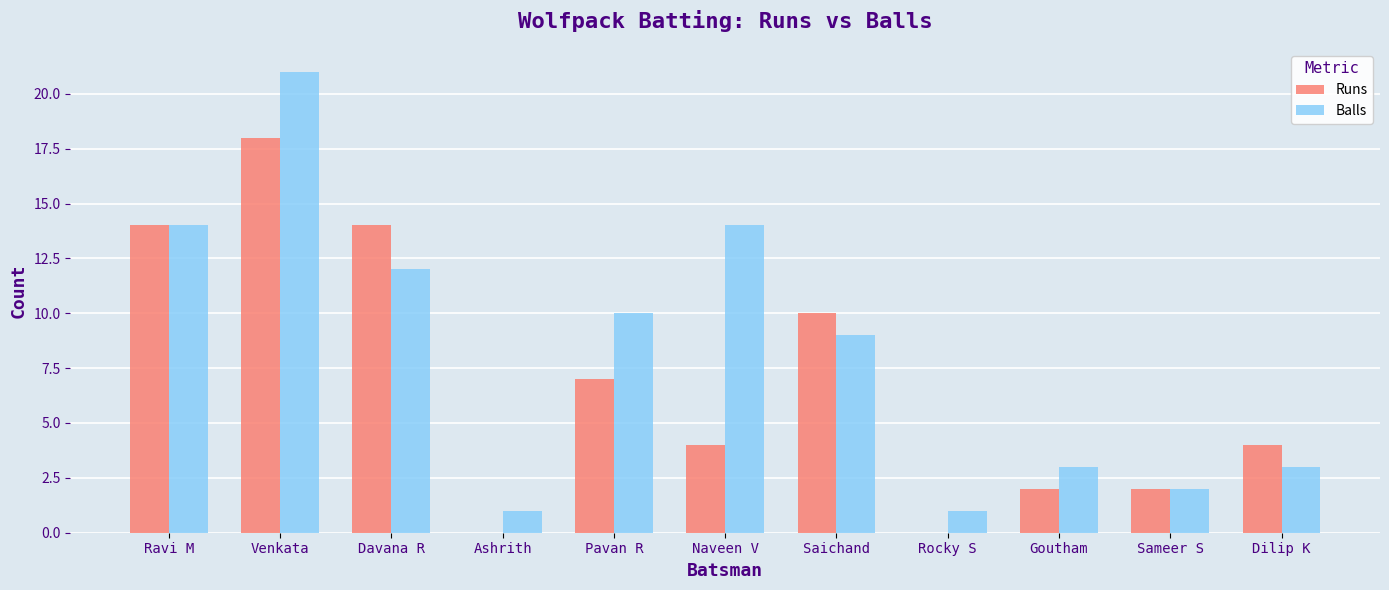

How many Runs values are between 2 and 14?

8